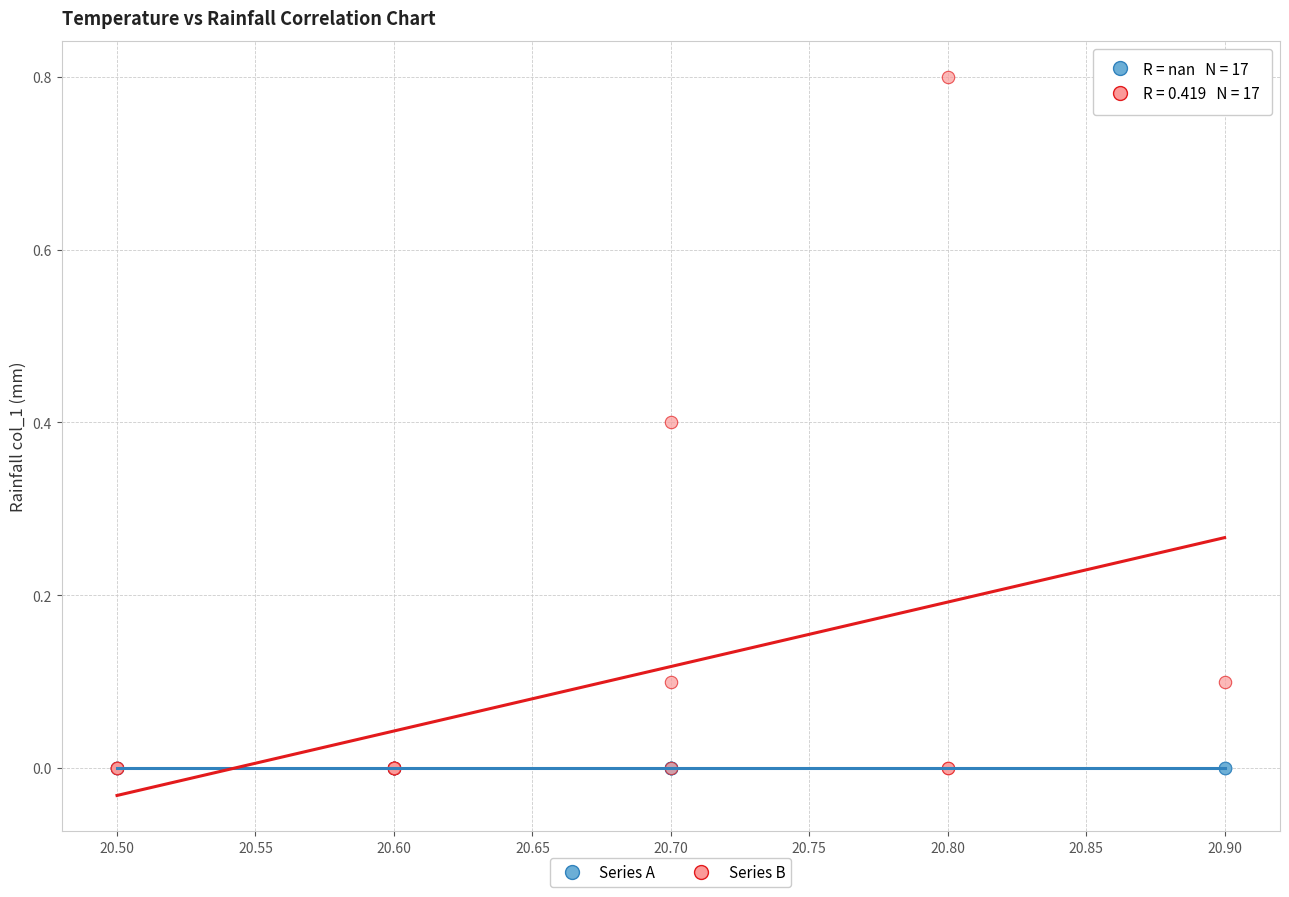

Which series contains the highest Y value?

Series B